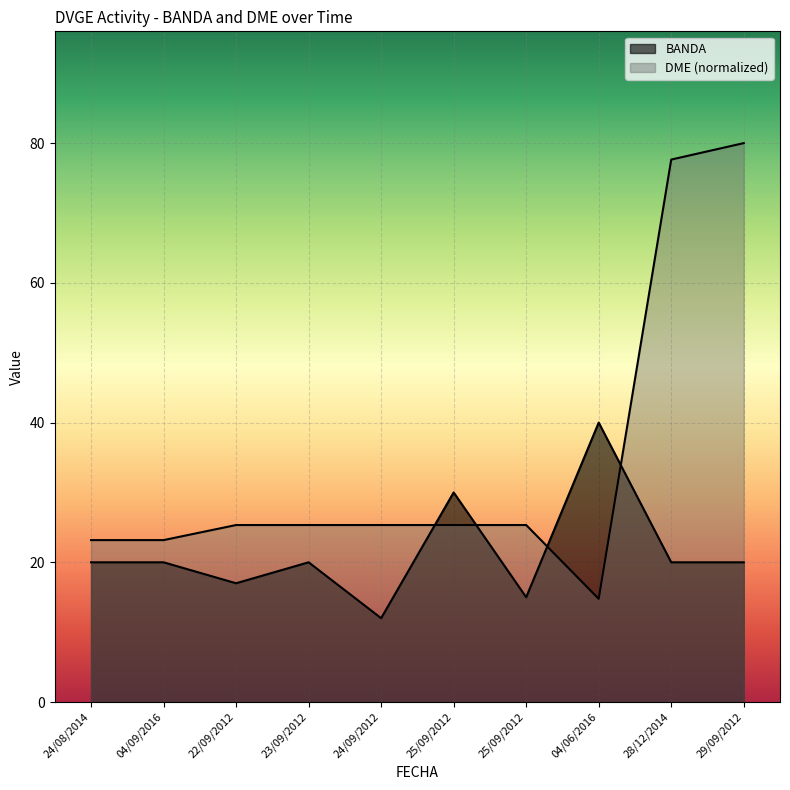

Between 29/09/2012 and 04/06/2016, which is larger?

04/06/2016